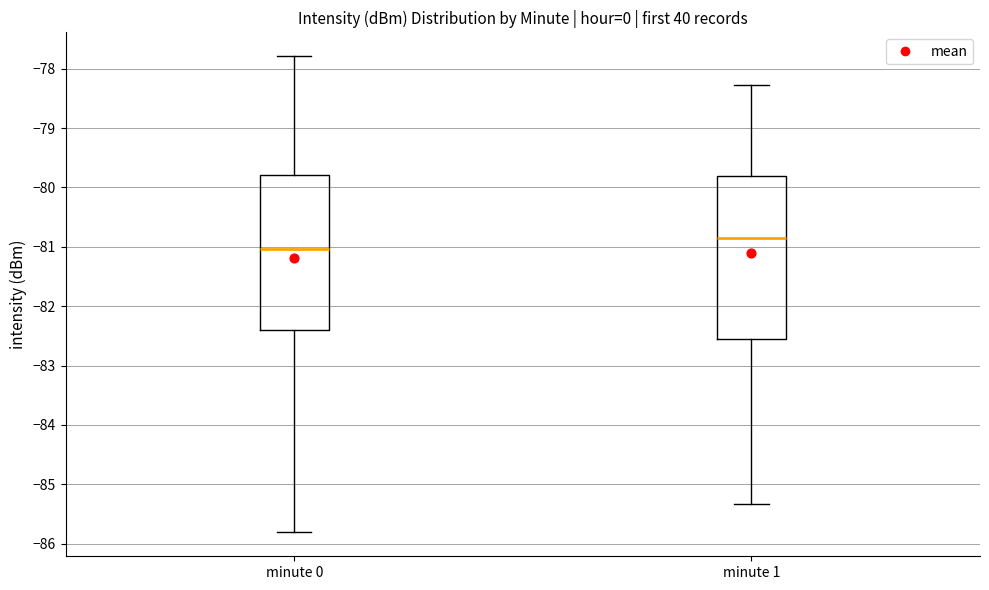

Reading left to right, read every box against the y-axis: the position of its median line, the range the box covers, and the ends of its whiskers. The values are not printed on the chart, so give them approximately, as read against the axis.

minute 0: median -81.0, box -82.4 to -79.8, whiskers -85.8 to -77.8
minute 1: median -80.9, box -82.6 to -79.8, whiskers -85.3 to -78.3